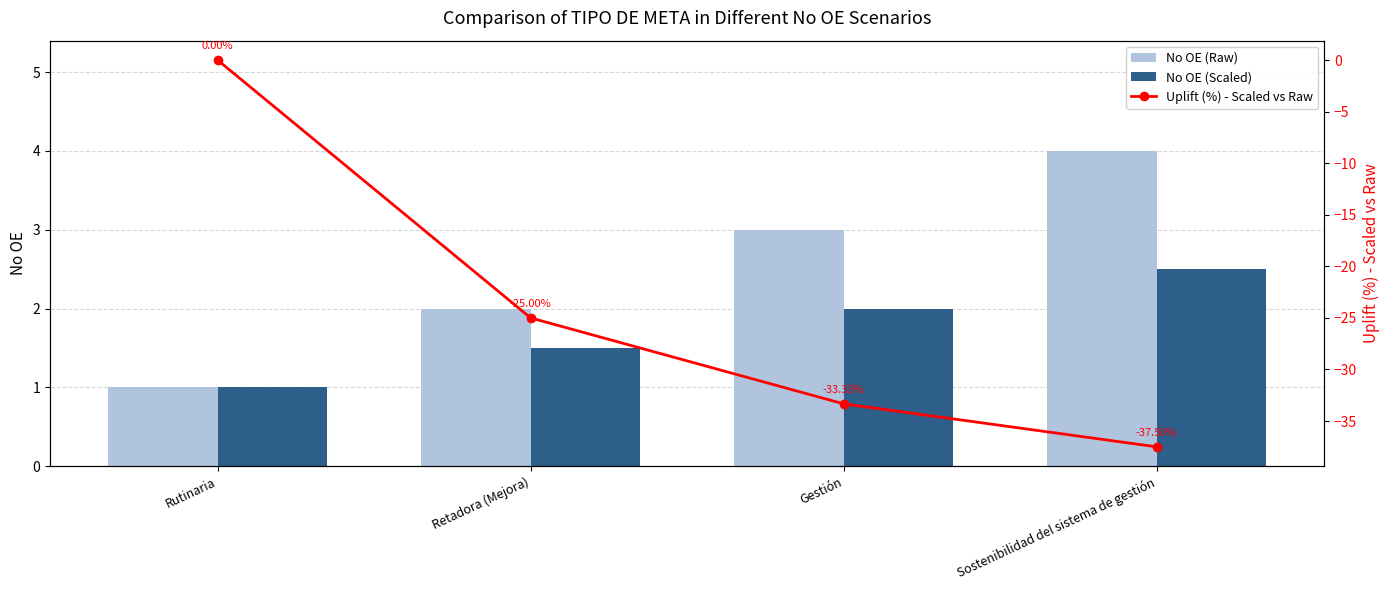

At which label does Uplift (%) - Scaled vs Raw reach its peak?

Rutinaria